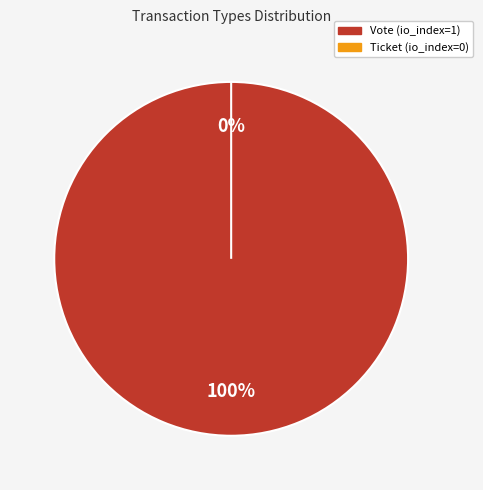

To the nearest percent, what percentage of the pie is Vote?

100%